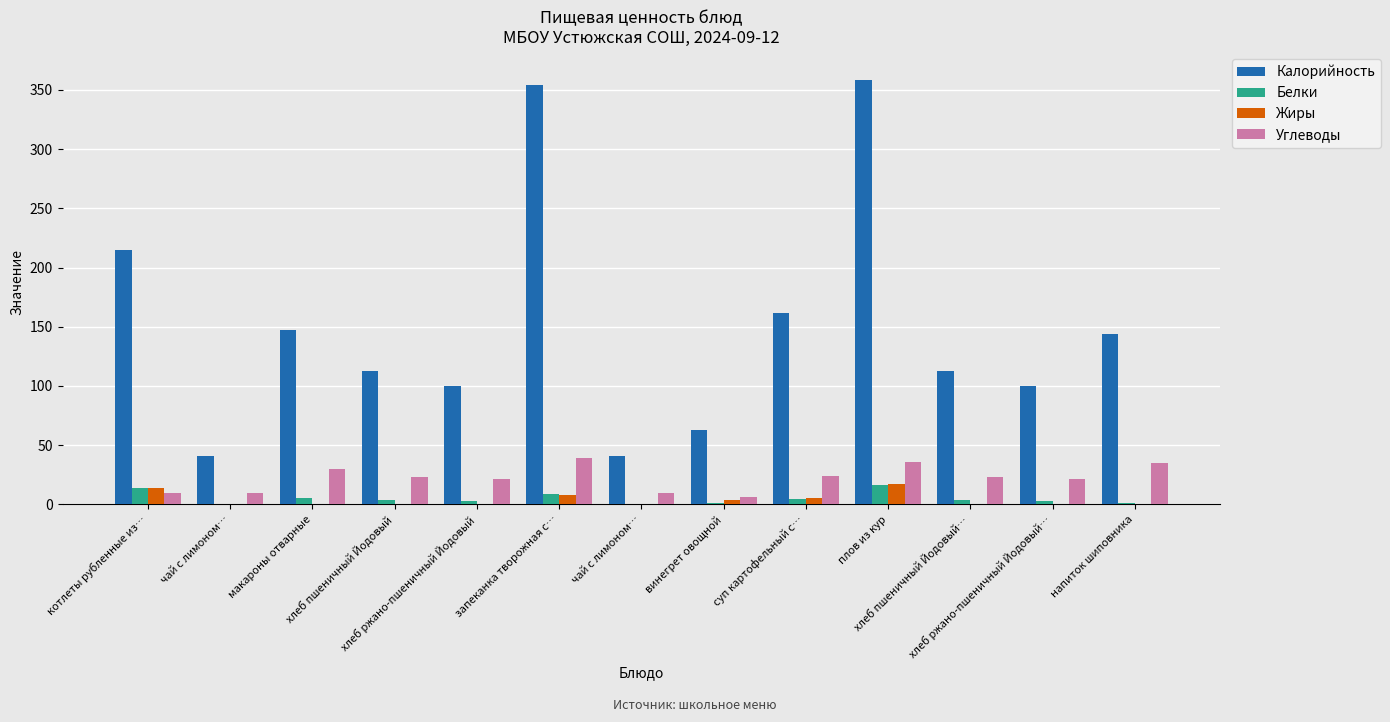

What are all the series names shown in the legend?

Калорийность, Белки, Жиры, Углеводы